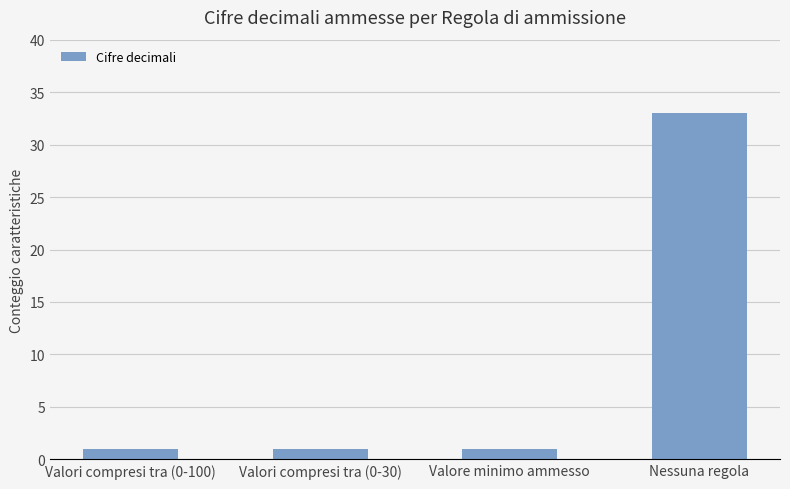

Between Nessuna regola and Valore minimo ammesso, which is larger?

Nessuna regola